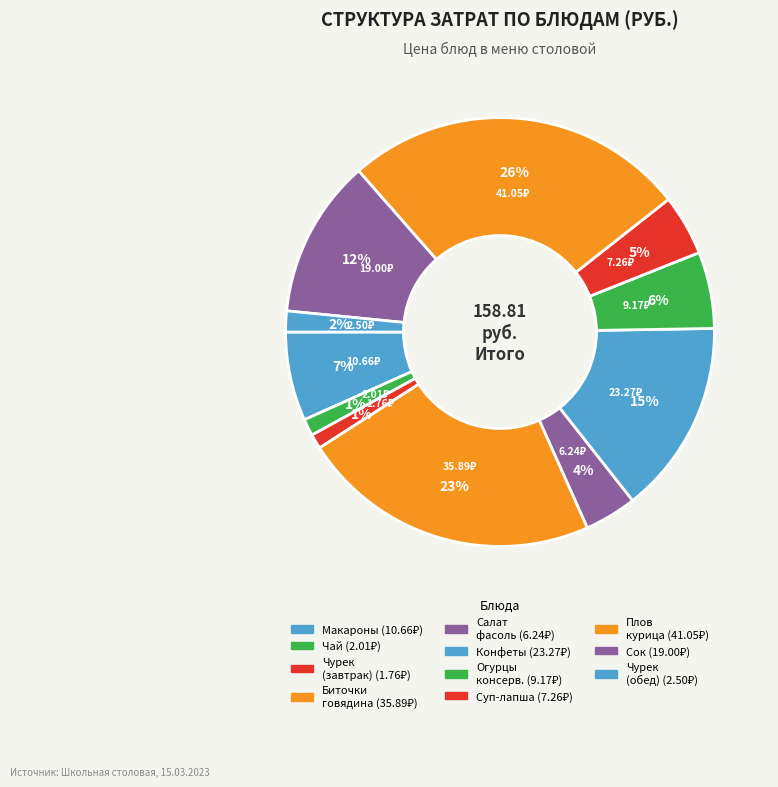

Does any single category account for the majority?

No